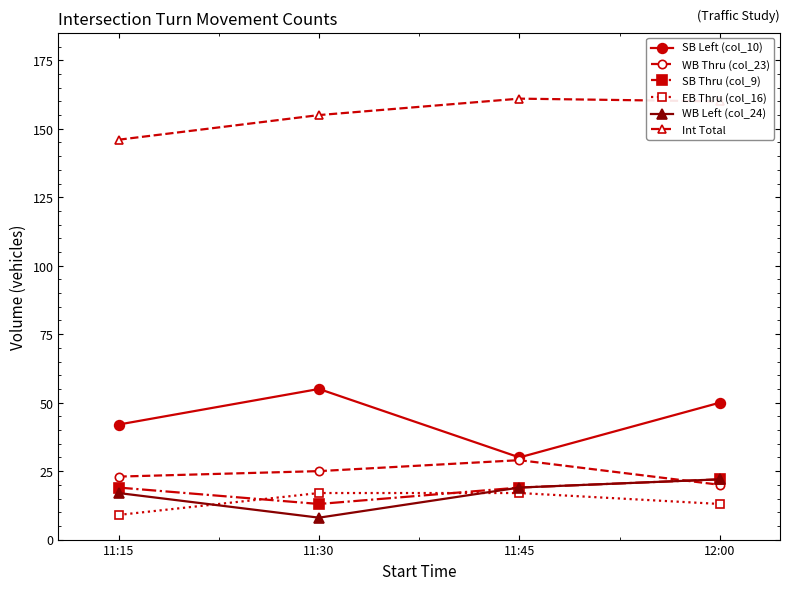

How many values in the EB Thru (col_16) series are below 17?

2